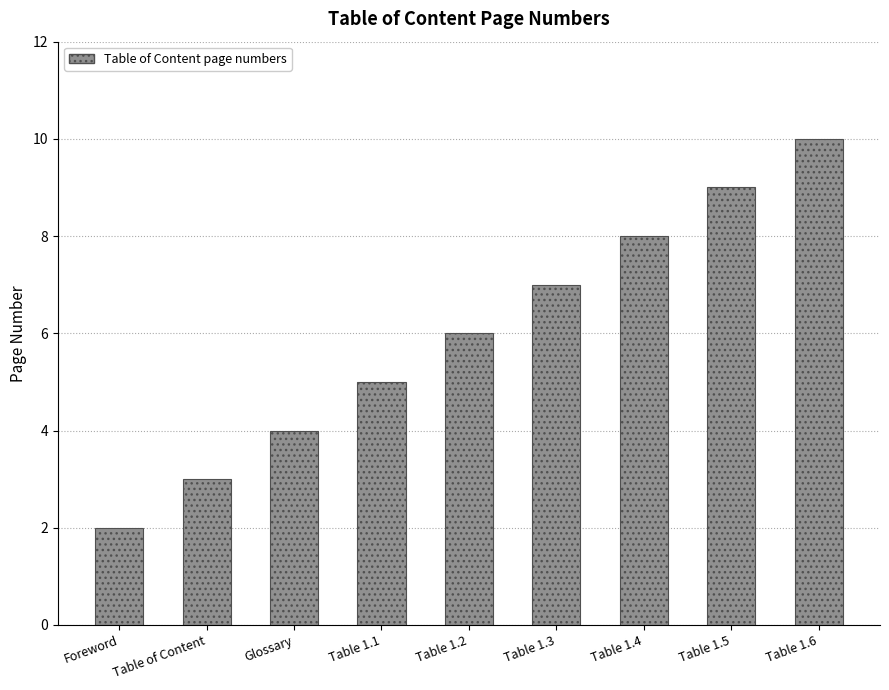

Reading right to left, extract all data points from this chart.

10	9	8	7	6	5	4	3	2